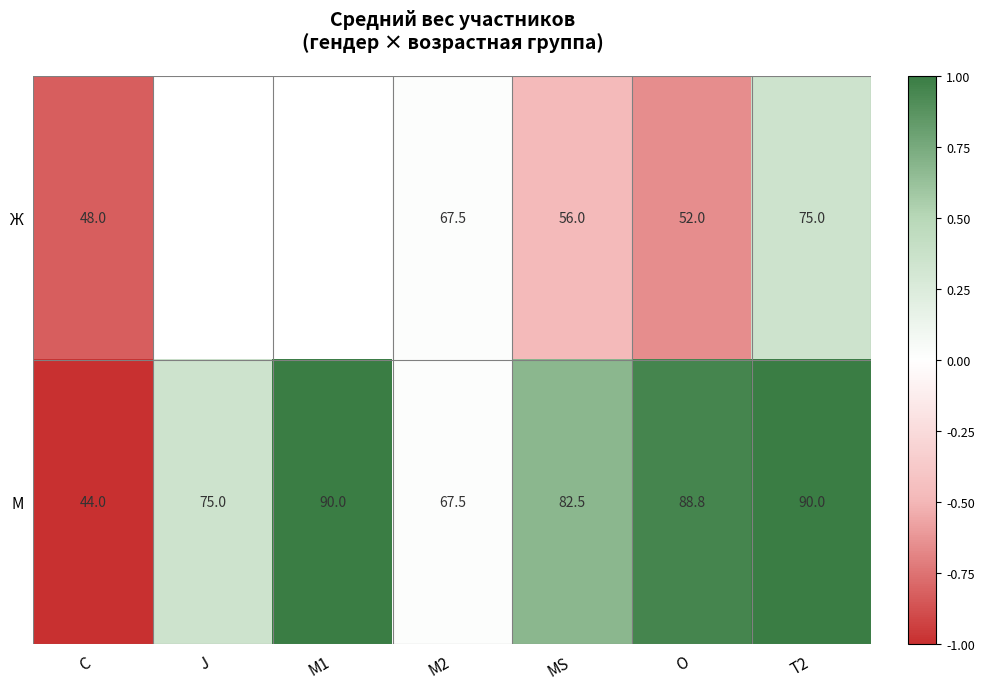

How many data points in М are above 82?

4